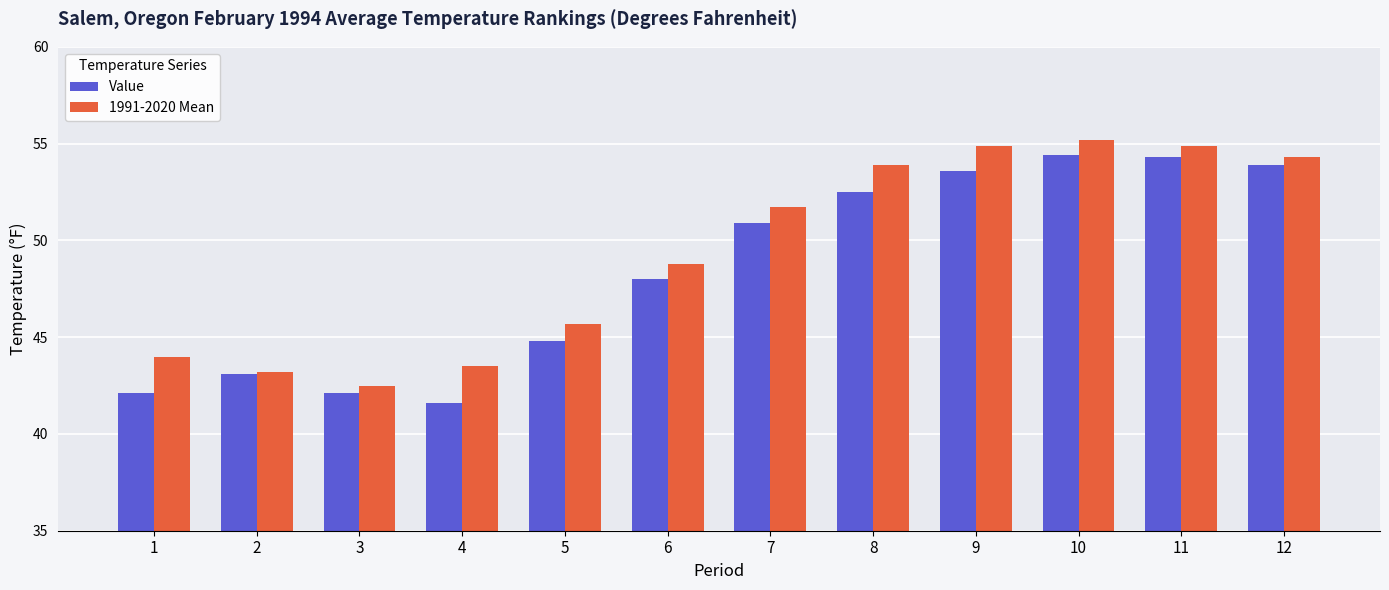

What are all the series names shown in the legend?

Value, 1991-2020 Mean